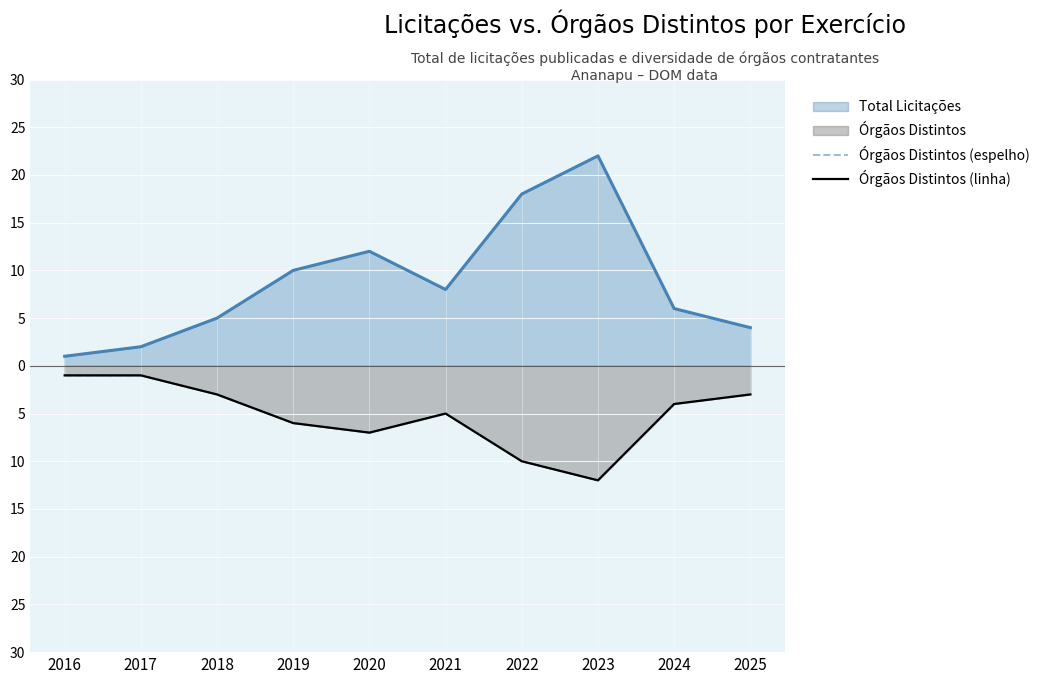

True or false: Órgãos Distintos (linha) and Órgãos Distintos (espelho) cross at least once.

False